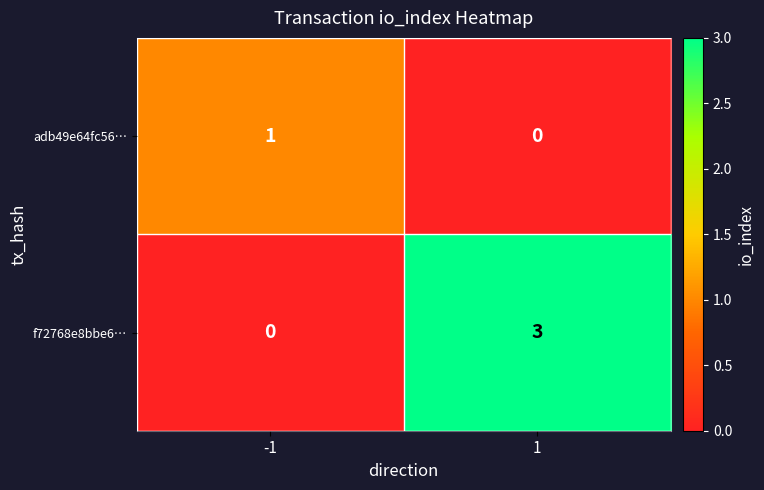

What is the total value across all series at -1?

1